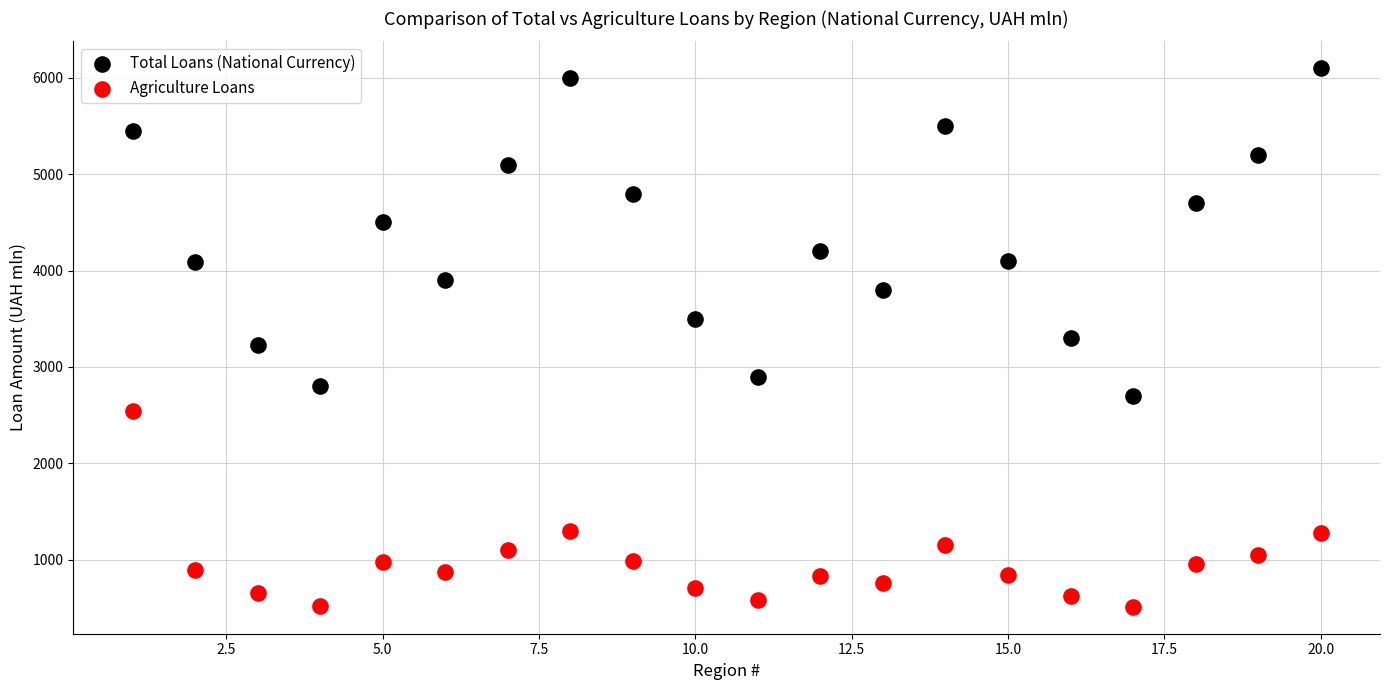

Which series contains the lowest Y value?

Agriculture Loans